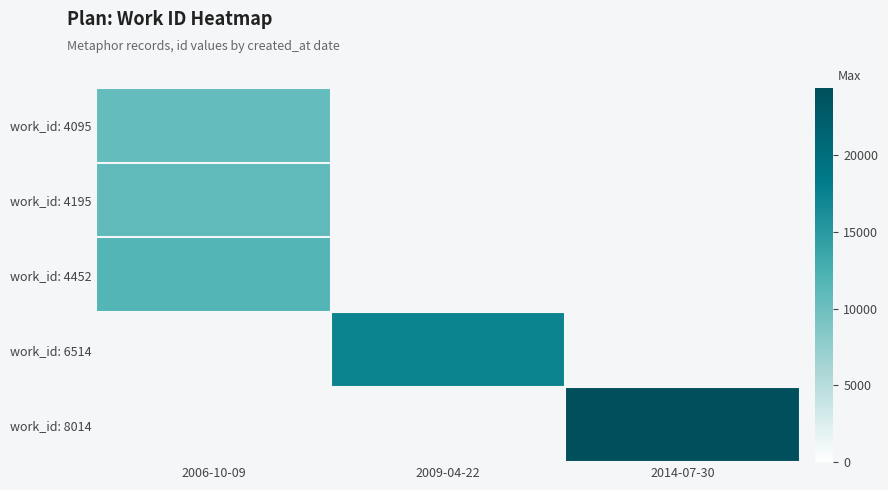

Which series has the widest spread of values?

work_id: 8014